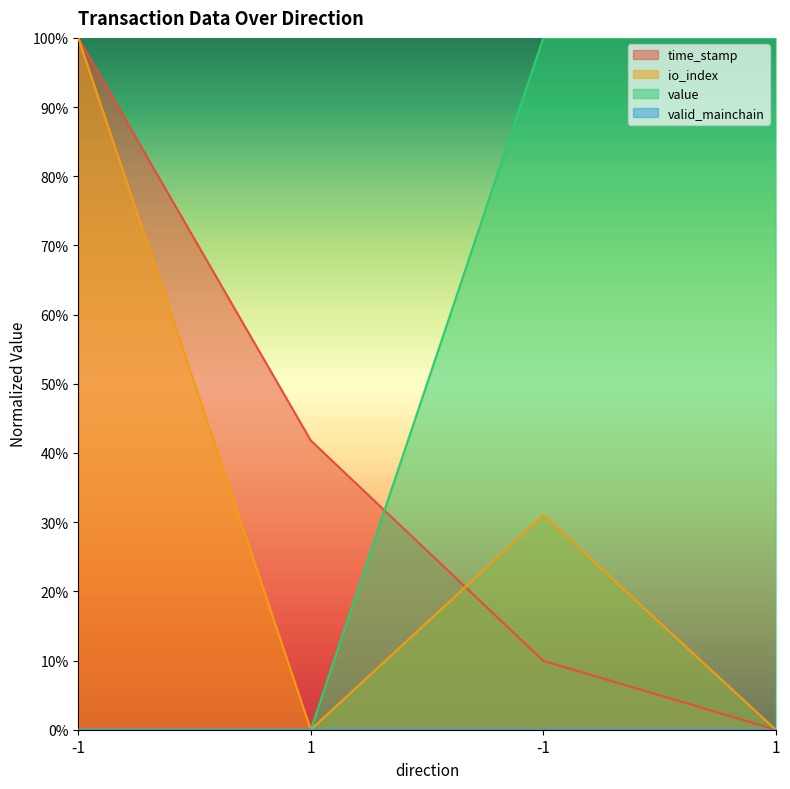

How many lines are shown in the chart?

3